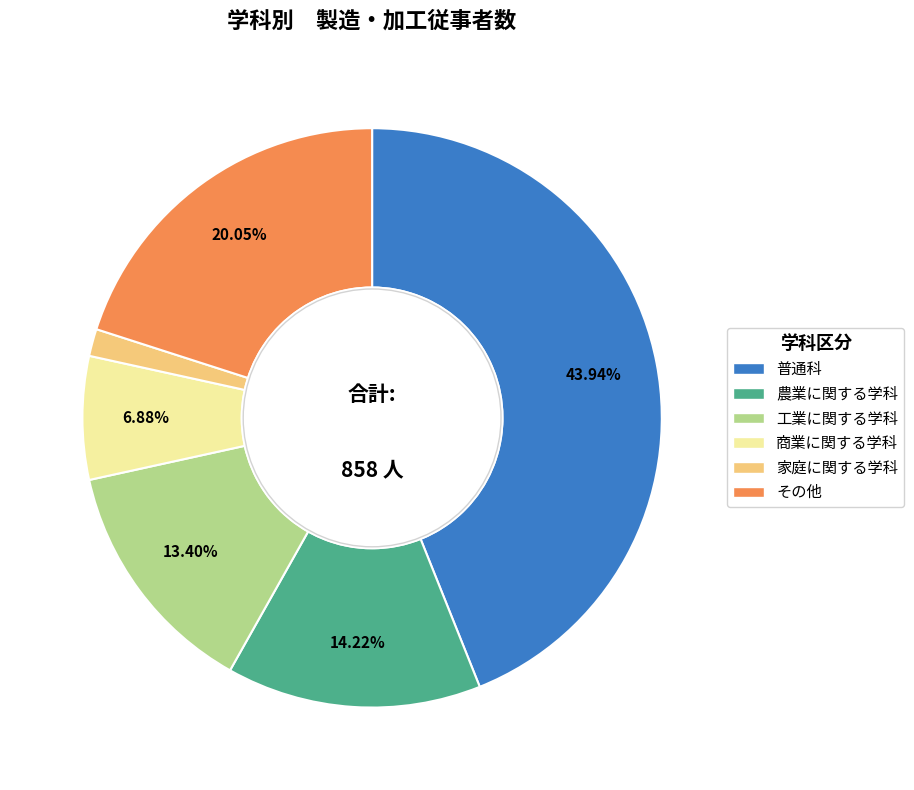

Is there a majority slice in this chart?

No